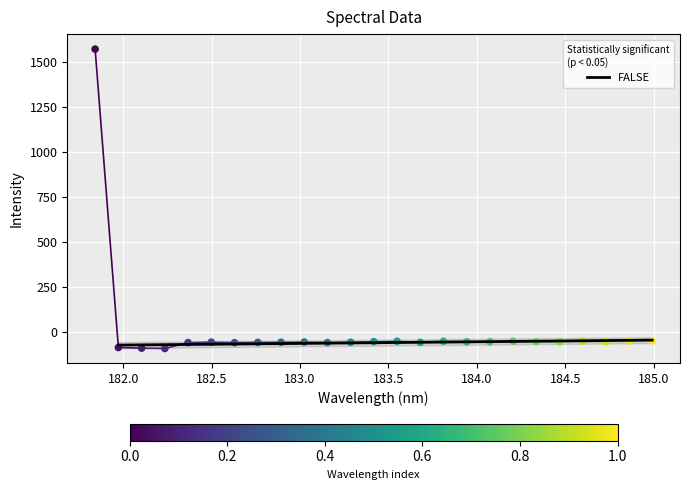

What is the change in value from 184.5979655002 to 184.9911297472?

+1.0